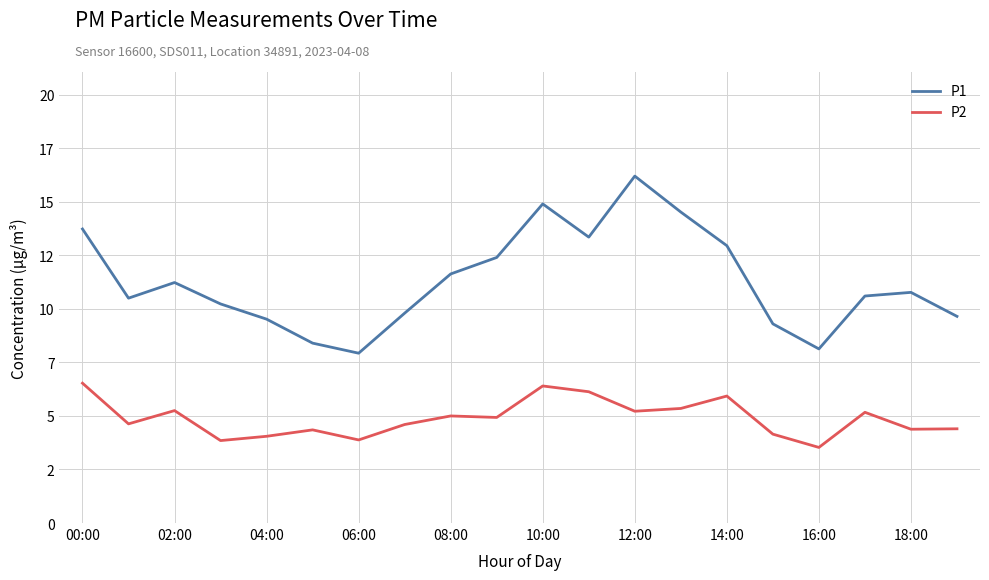

What are all the series names shown in the legend?

P1, P2